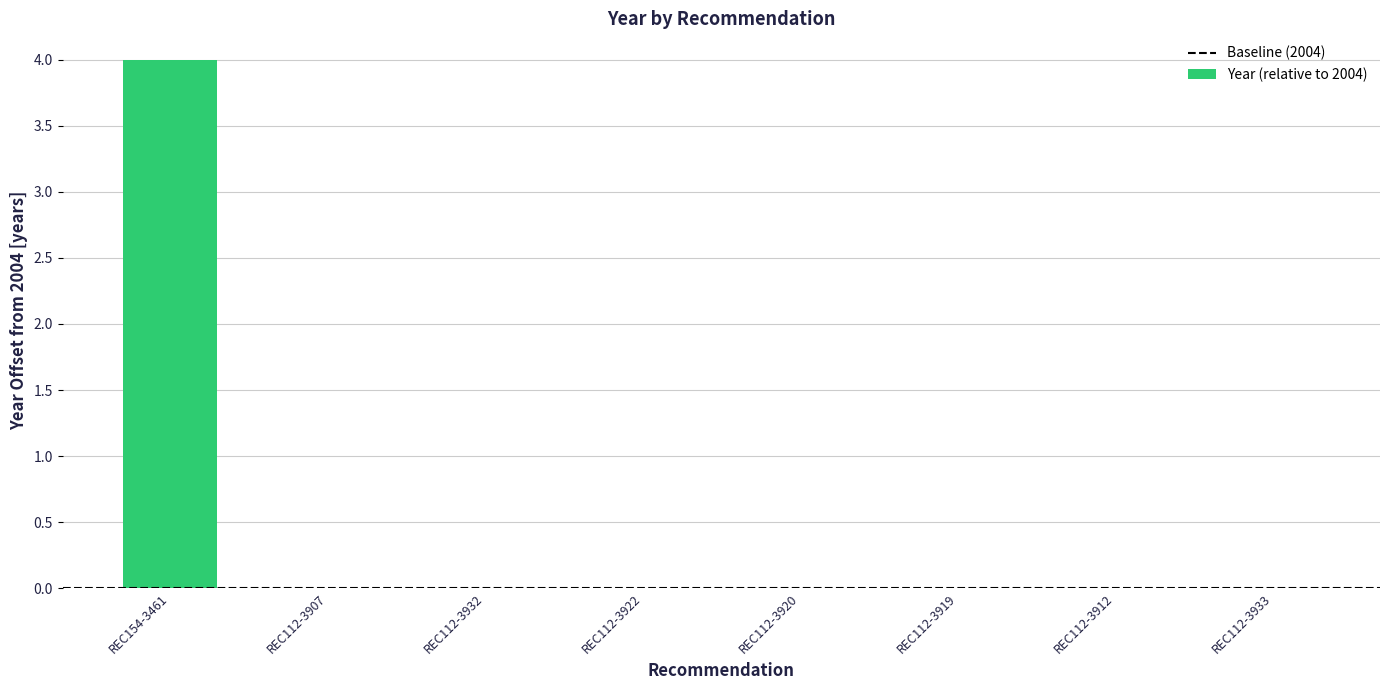

Which label corresponds to the largest value in the chart?

REC154-3461